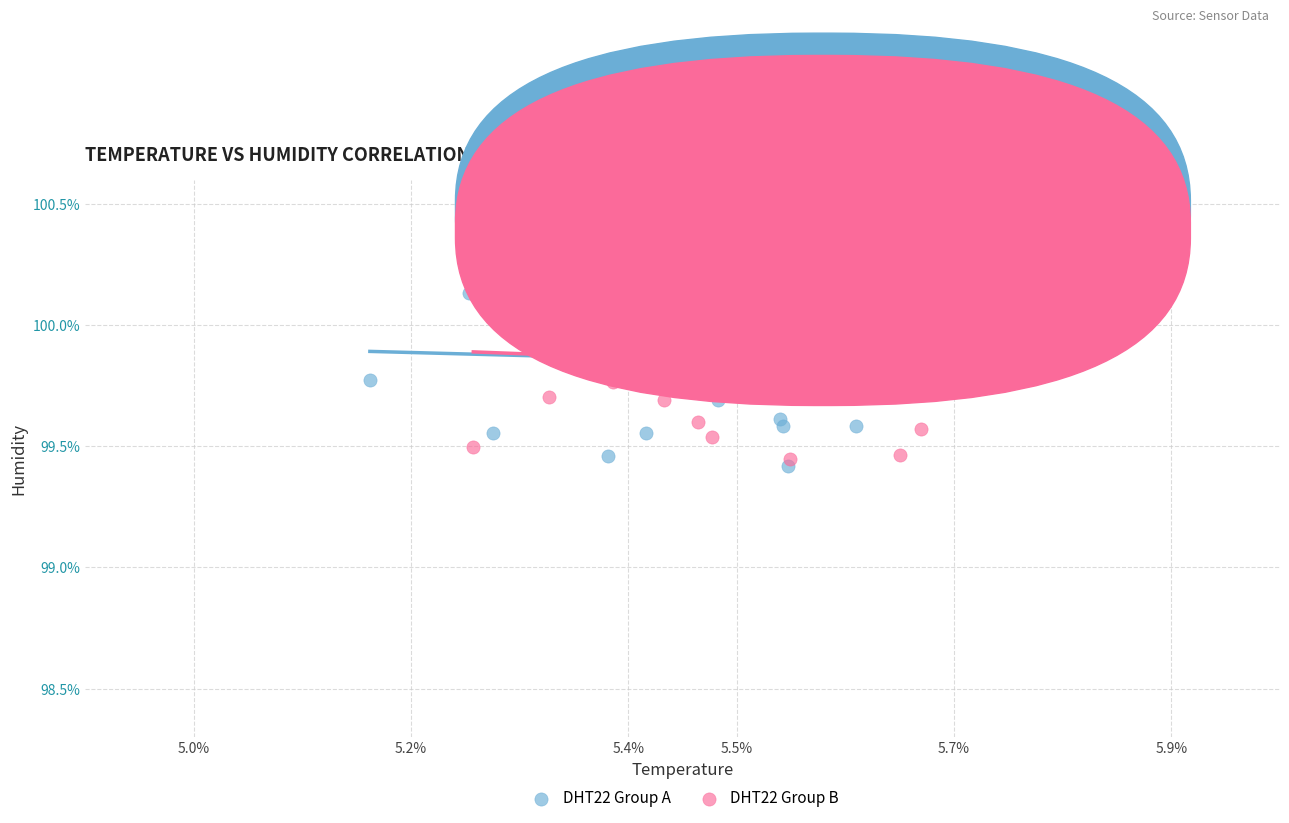

What are all the series names shown in the legend?

DHT22 Group A, DHT22 Group B